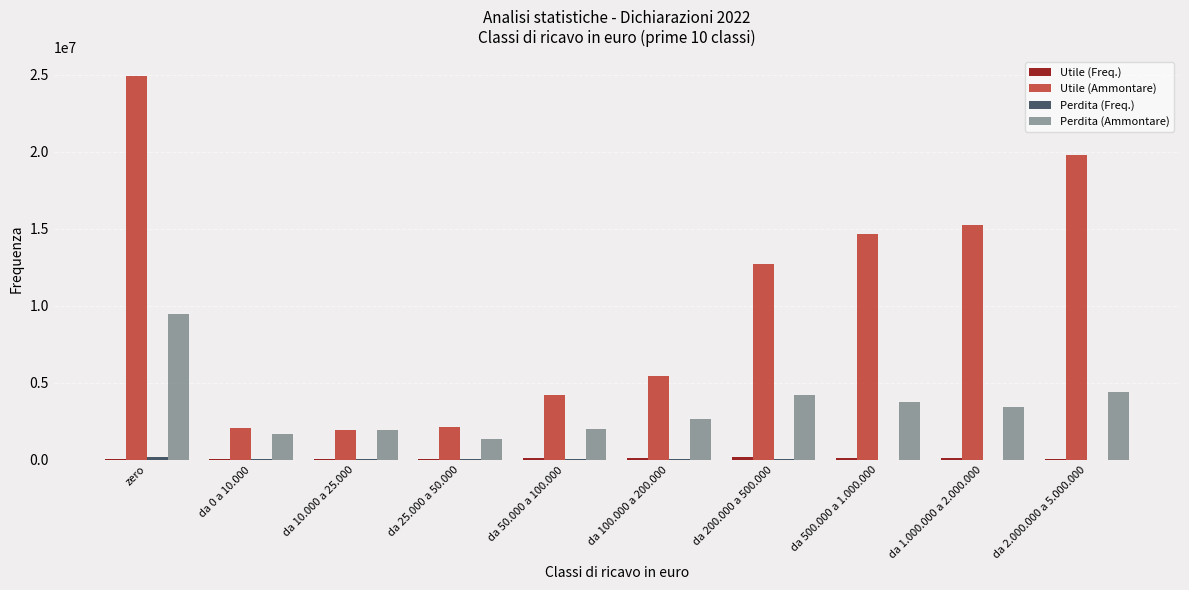

At which category is the sum across all series the highest?

zero